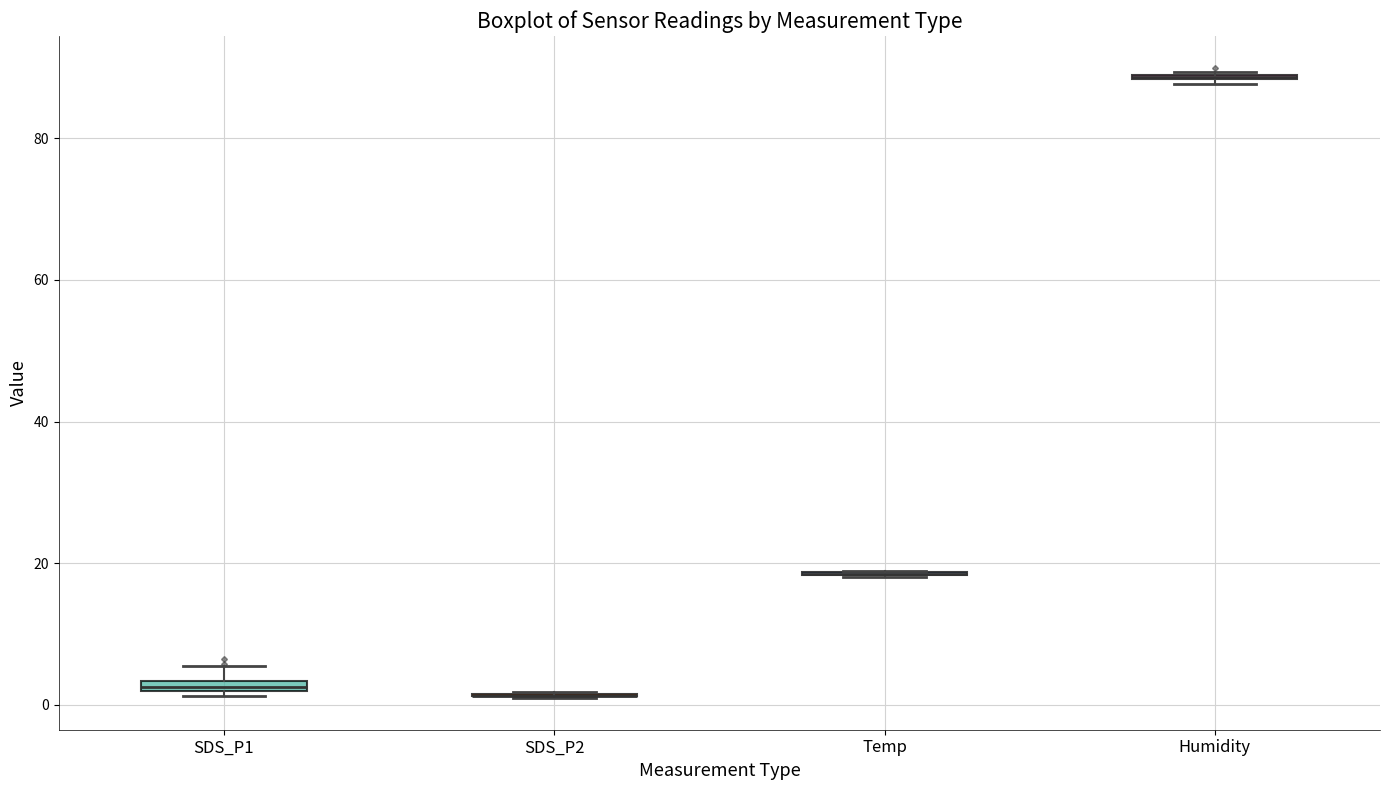

Where is the upper edge of the box for Humidity on the y-axis? The values are not printed on the chart, so give them approximately, as read against the axis.

90